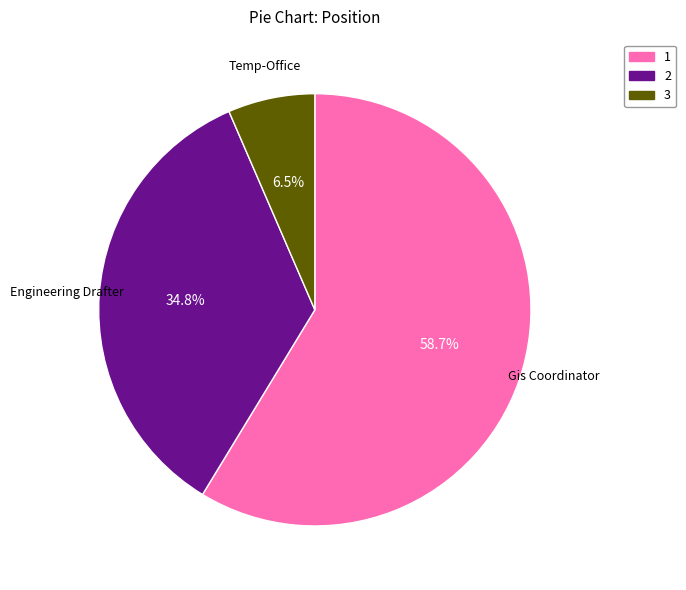

Which category has the biggest portion of the pie?

1